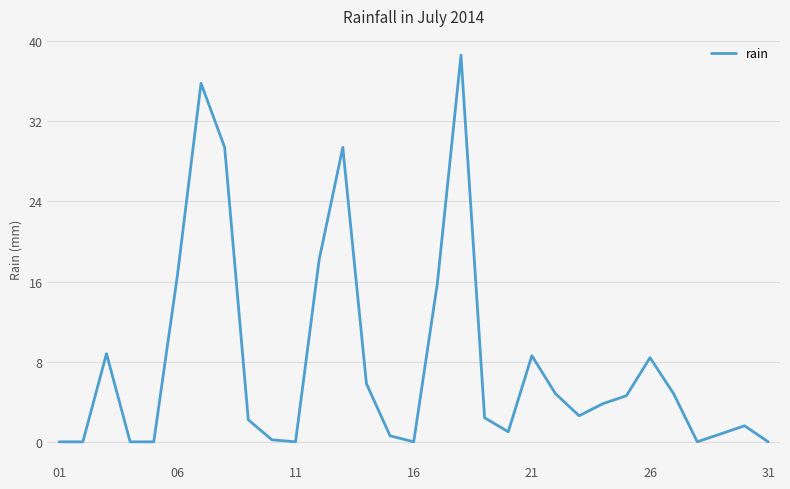

What is the difference between the maximum and minimum values?

38.6